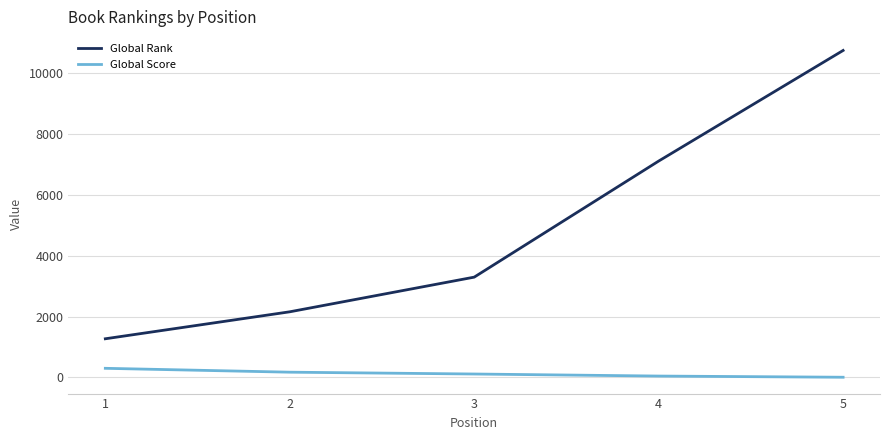

True or false: Global Score and Global Rank cross at least once.

False